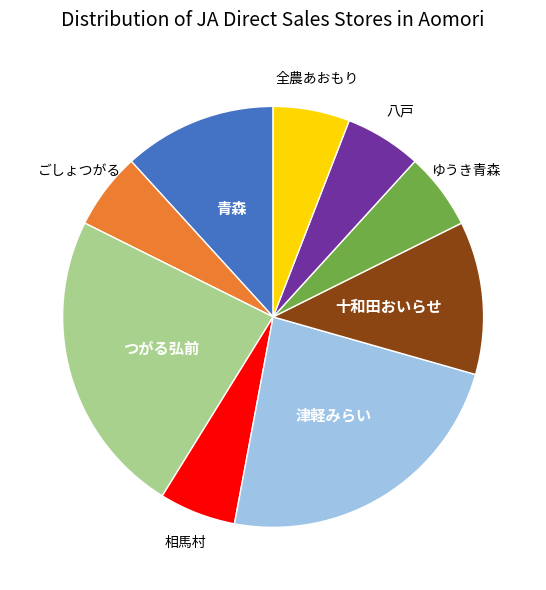

Is there a majority slice in this chart?

No